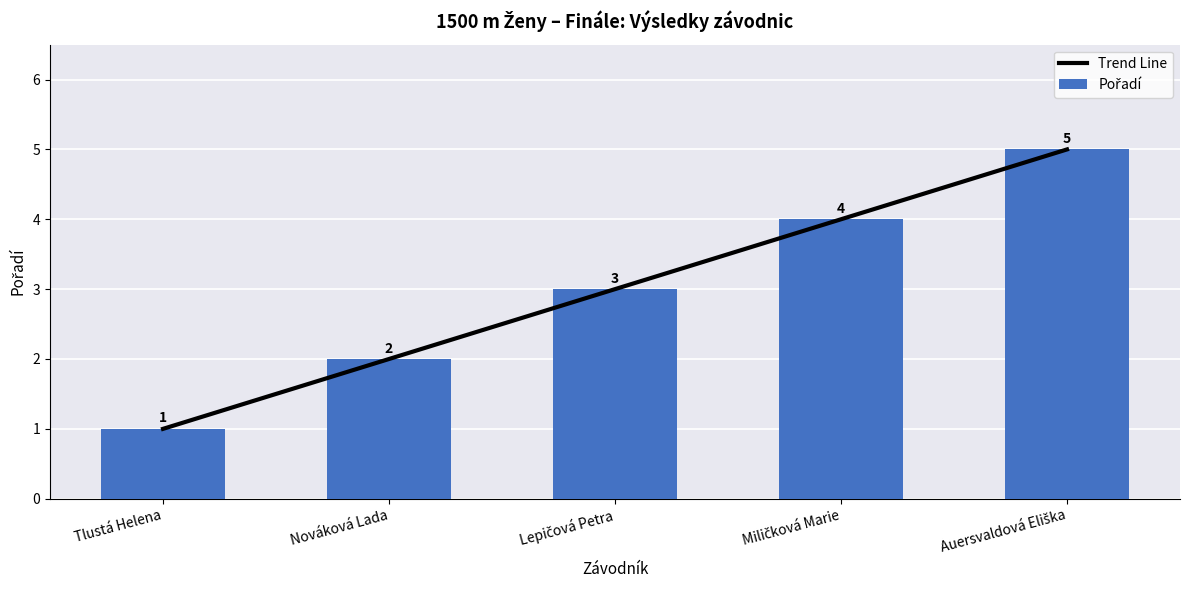

Rank the series by their maximum value, from lowest to highest.

Trend Line, Pořadí